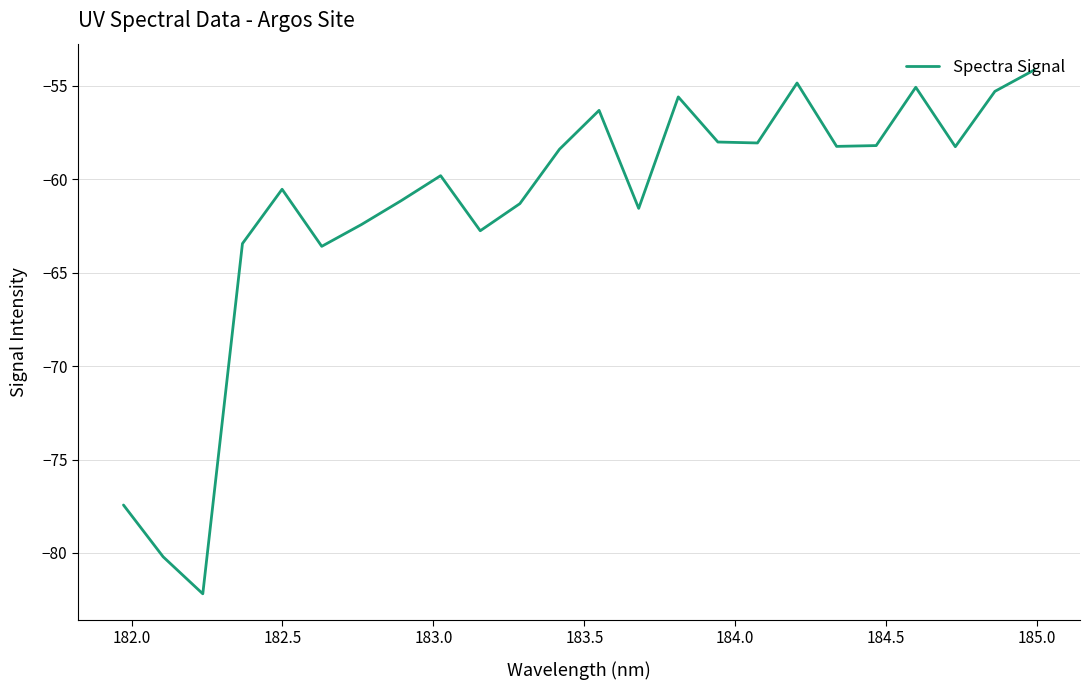

What is the greatest value displayed?

-54.2